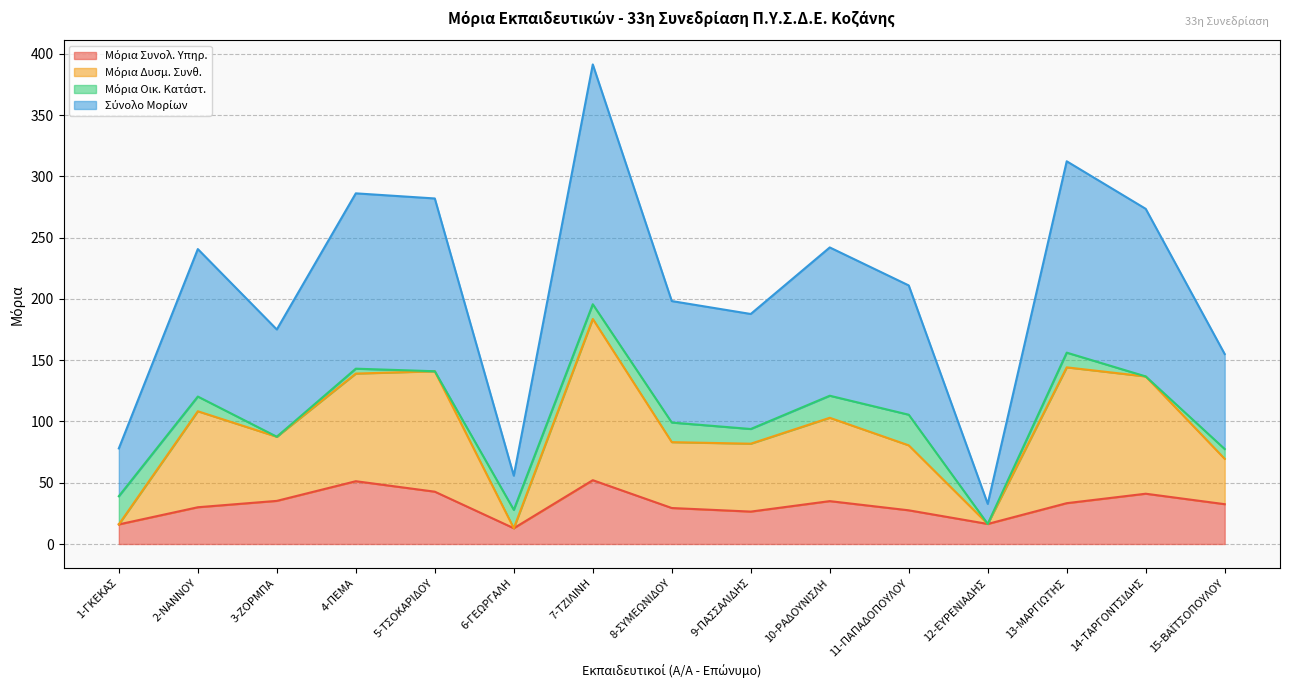

True or false: Σύνολο Μορίων has a value of 99.1 at 8-ΣΥΜΕΩΝΙΔΟΥ.

True